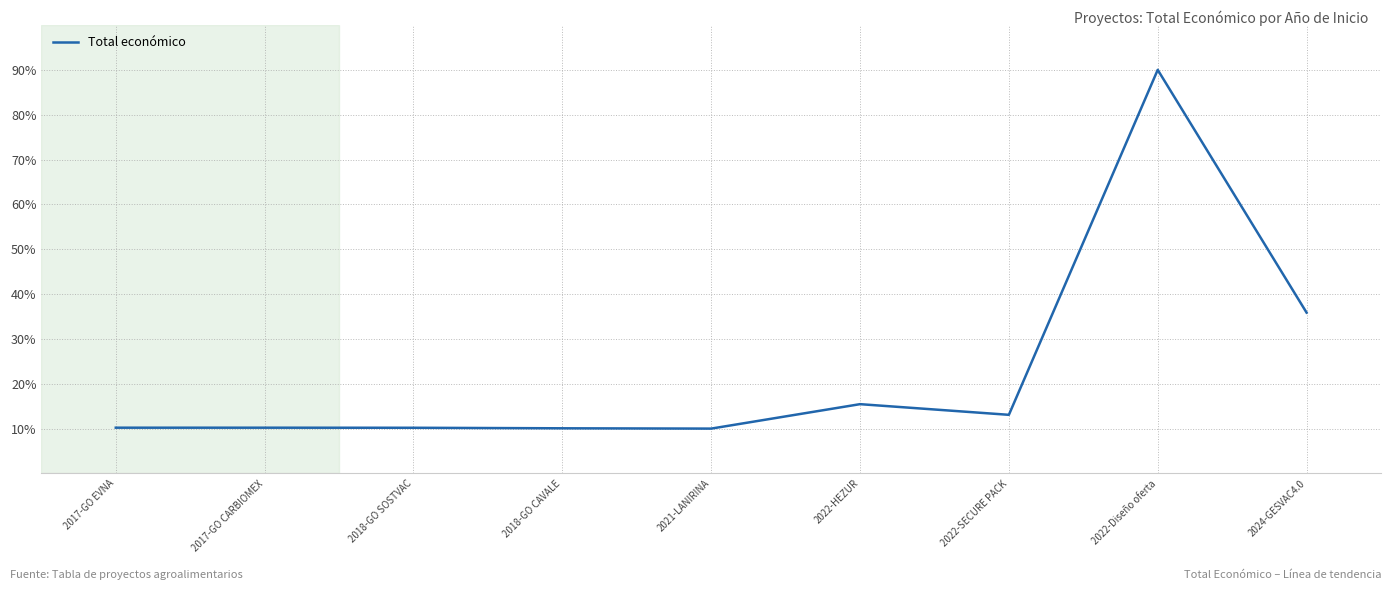

What is the change in value from 2018-GO CAVALE to 2021-LANIRINA?

-0.1